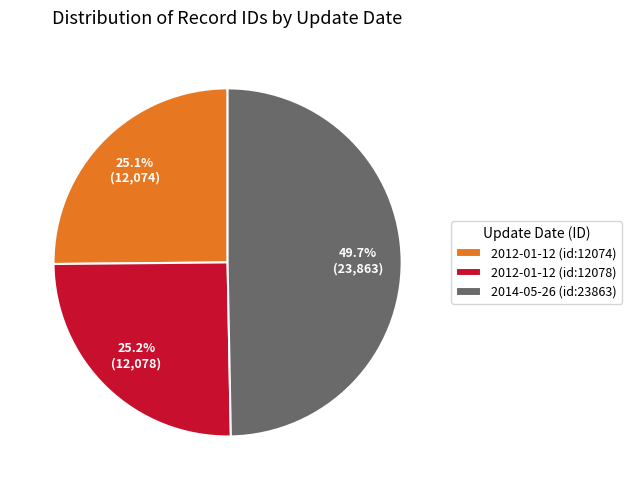

Combined, do 2014-05-26 (id:23863) and 2012-01-12 (id:12074) account for over 50%?

Yes